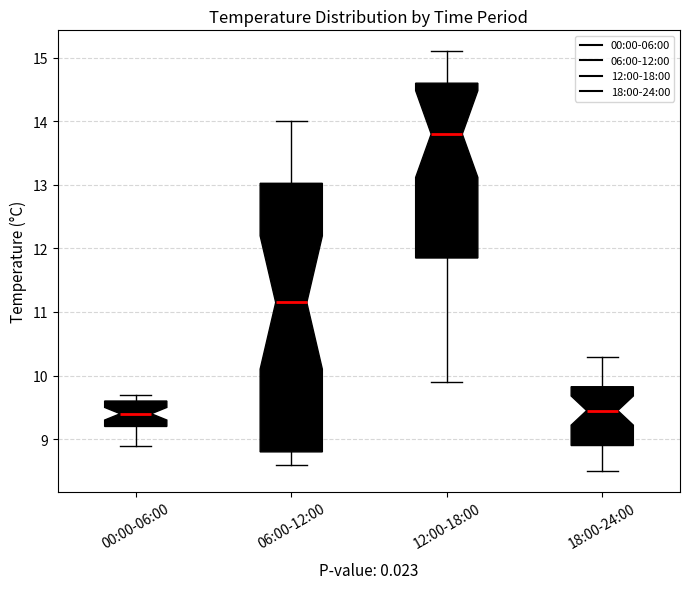

Reading left to right, read every box against the y-axis: the position of its median line, the range the box covers, and the ends of its whiskers. The values are not printed on the chart, so give them approximately, as read against the axis.

00:00-06:00: median 9.4, box 9.2 to 9.6, whiskers 8.9 to 9.7
06:00-12:00: median 11.2, box 8.8 to 13.0, whiskers 8.6 to 14.0
12:00-18:00: median 13.8, box 11.9 to 14.6, whiskers 9.9 to 15.1
18:00-24:00: median 9.5, box 8.9 to 9.8, whiskers 8.5 to 10.3